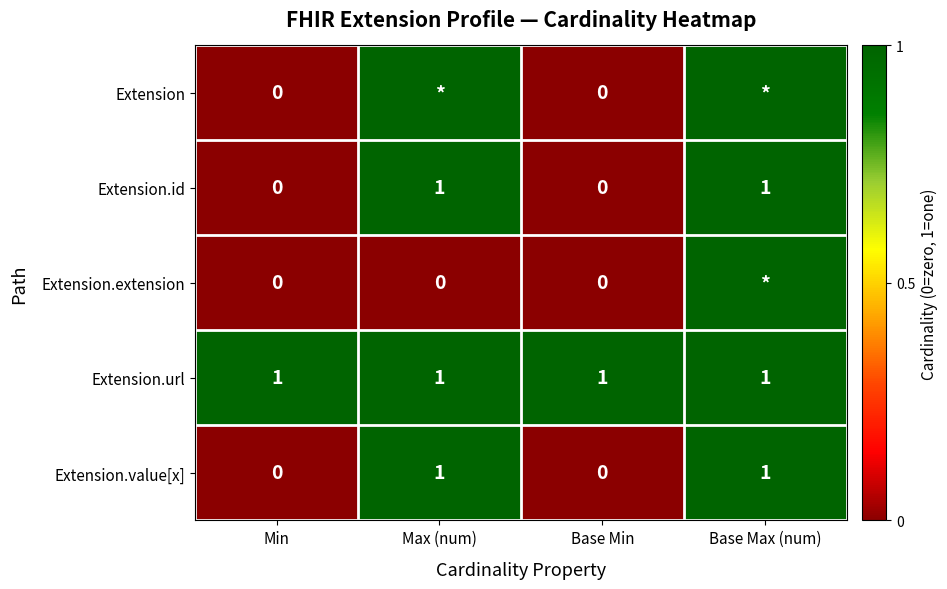

The Extension.id series shows 1 at Base Max (num). True or false?

True